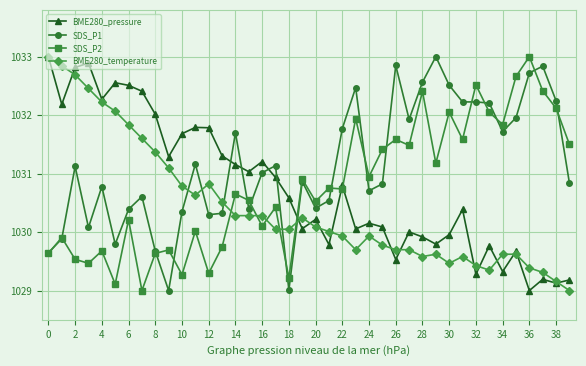

True or false: BME280_pressure and SDS_P2 intersect in this chart.

True